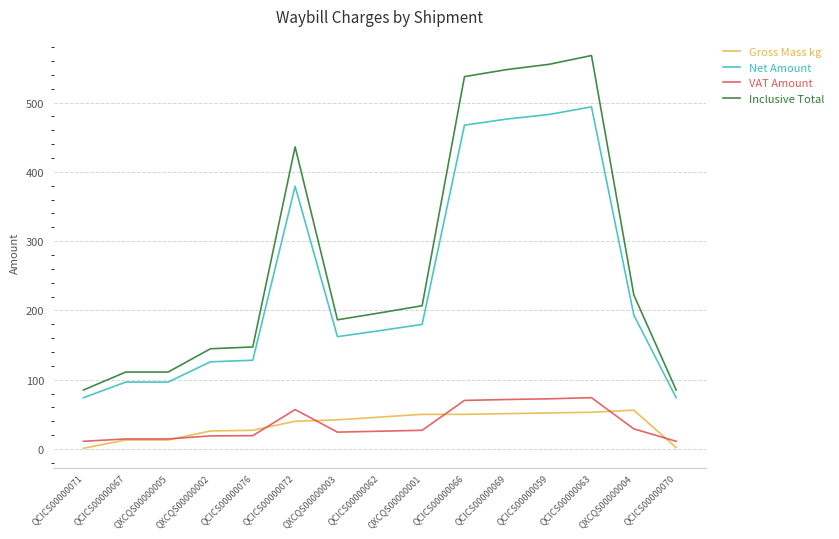

Is the value of Net Amount at QXCQS00000003 greater than the value of VAT Amount at QXCQS00000003?

Yes